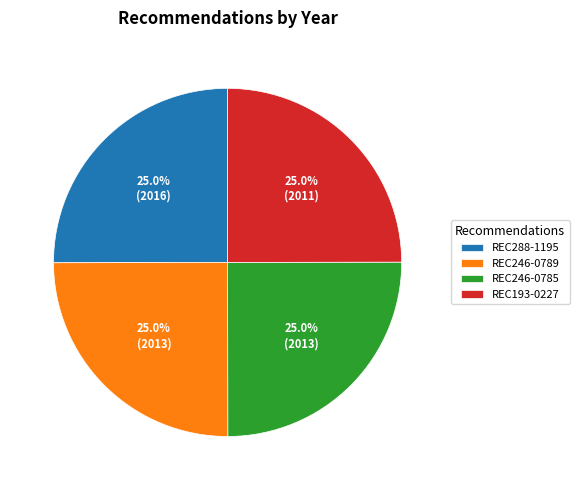

What is the ratio of the value at REC246-0785 to the value at REC288-1195?

1.0